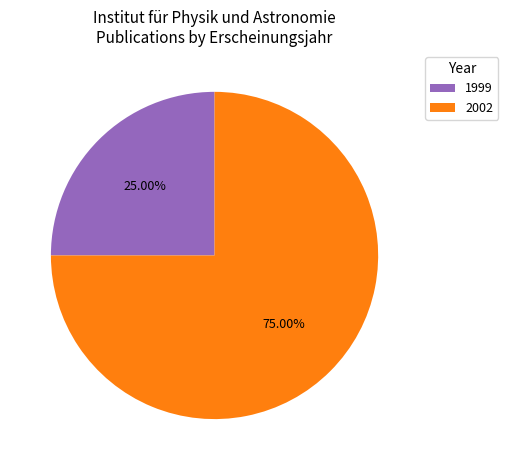

What is the smallest slice in the pie chart?

1999